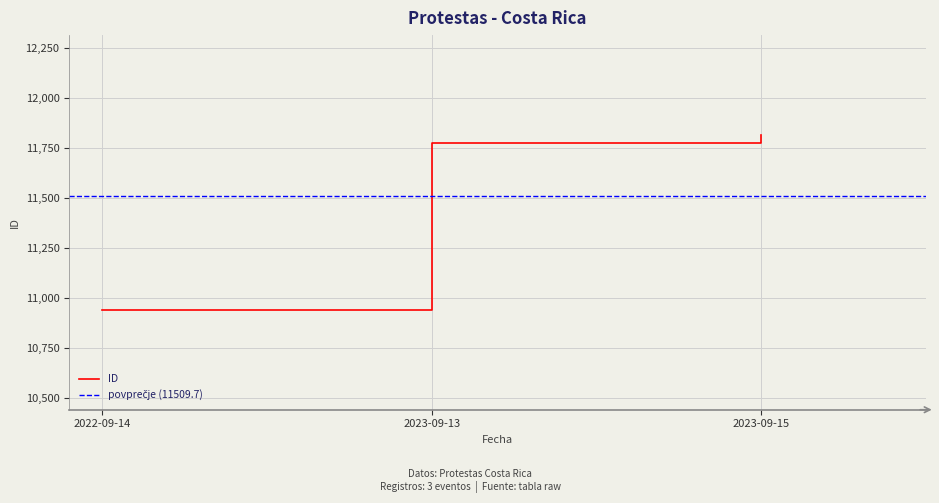

What is the maximum value shown in the chart?

11815